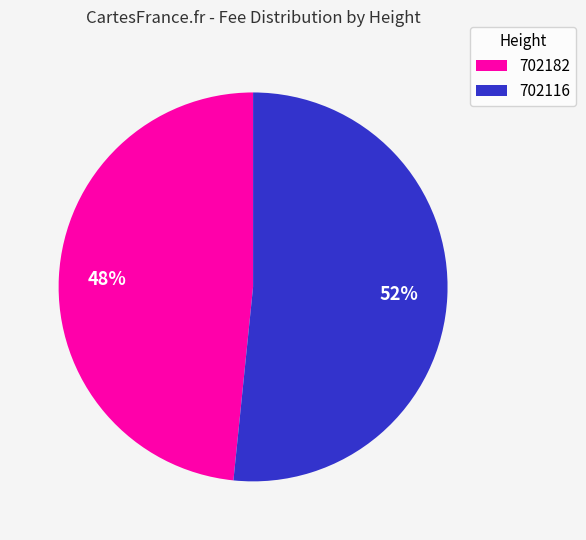

What is the majority slice?

702116